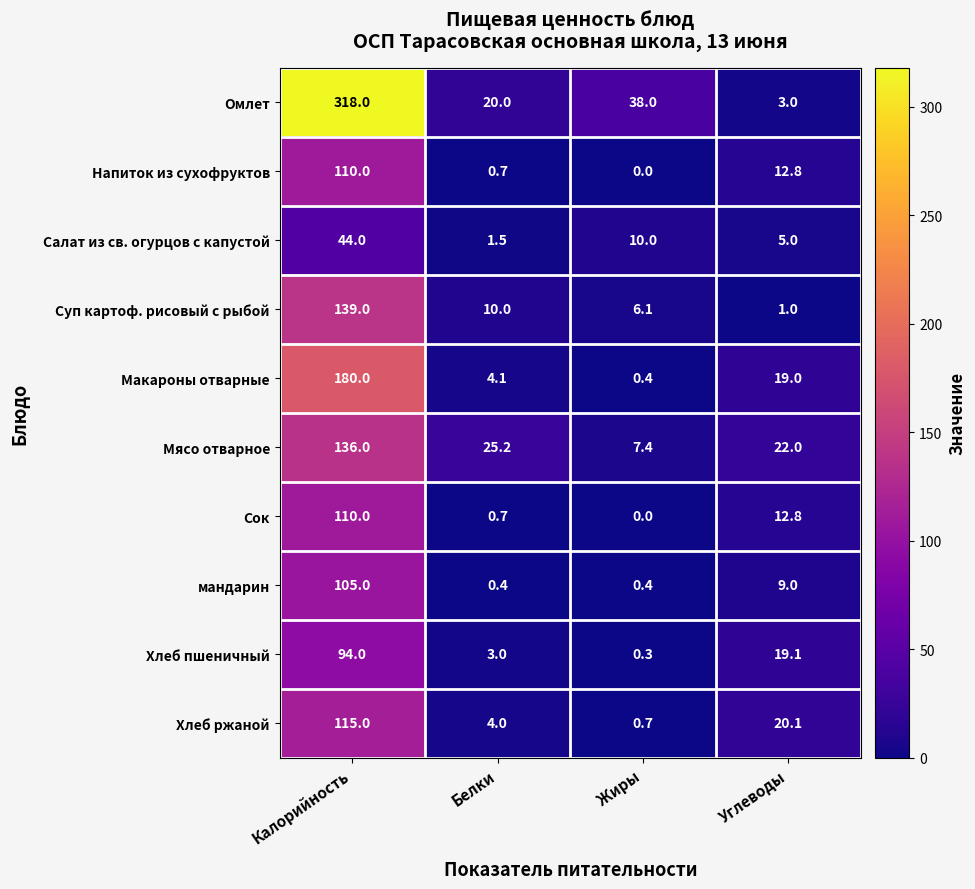

At which label is Хлеб ржаной closest to 57?

Углеводы